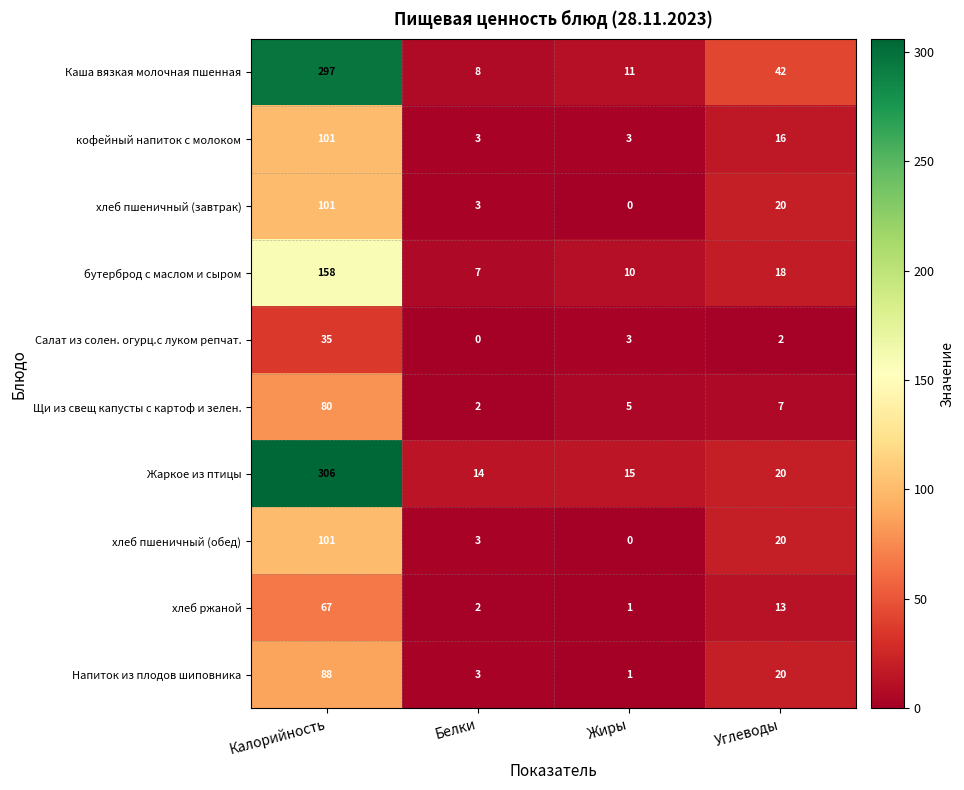

Rank the categories by хлеб ржаной value from lowest to highest.

Жиры, Белки, Углеводы, Калорийность